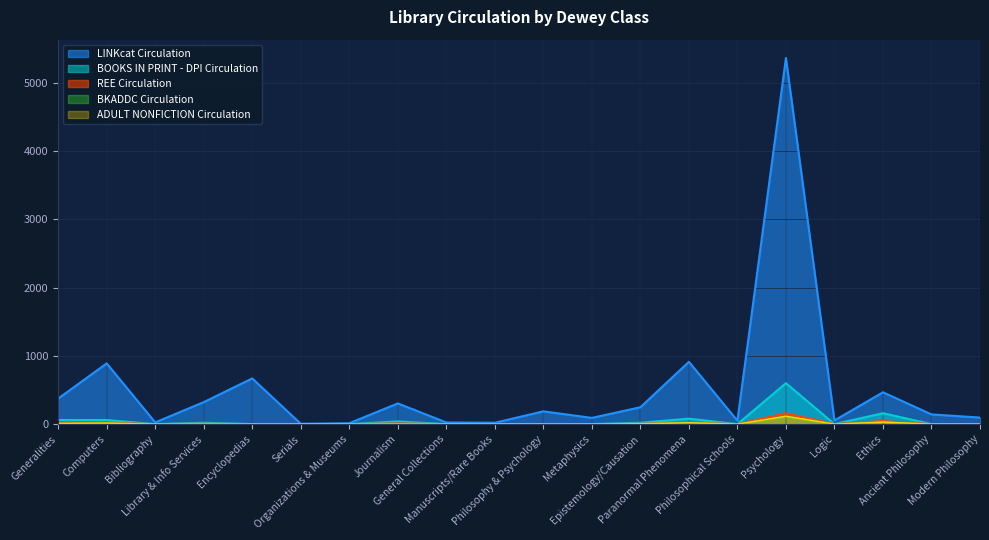

Reading left to right, what are all the values shown in this chart?

LINKcat Circulation: 374	889	25	322	669	5	13	303	24	20	187	91	247	912	50	5361	54	466	142	96
REE Circulation: 15	20	0	5	0	0	0	10	0	0	0	0	5	20	0	160	0	45	0	0
BKADDC Circulation: 10	15	0	0	0	0	0	0	0	0	0	0	5	20	0	115	0	30	0	0
ADULT NONFICTION Circulation: 10	15	0	0	0	0	0	0	0	0	0	0	5	20	0	115	0	30	0	0
BOOKS IN PRINT - DPI Circulation: 60	60	0	20	0	0	0	40	0	0	0	0	20	80	0	600	0	160	0	0